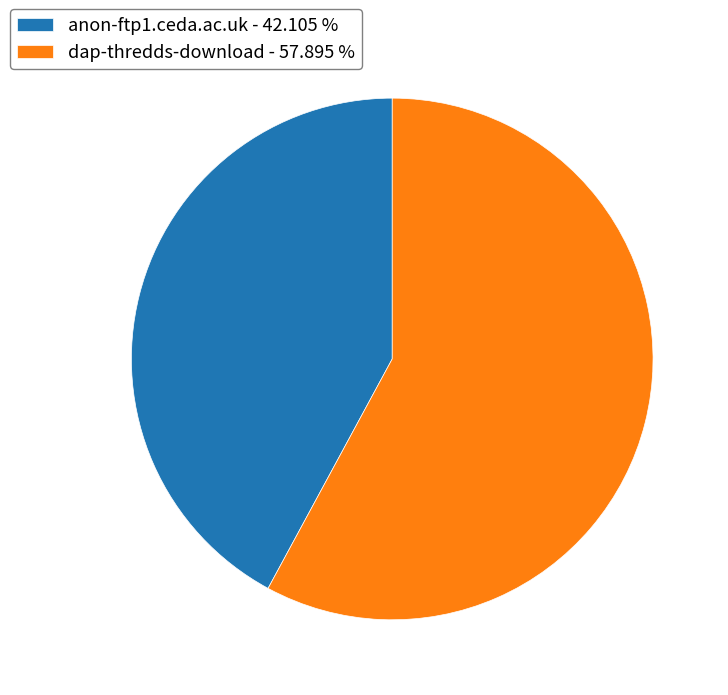

What is the ratio of the value at anon-ftp1.ceda.ac.uk to the value at dap-thredds-download?

0.7